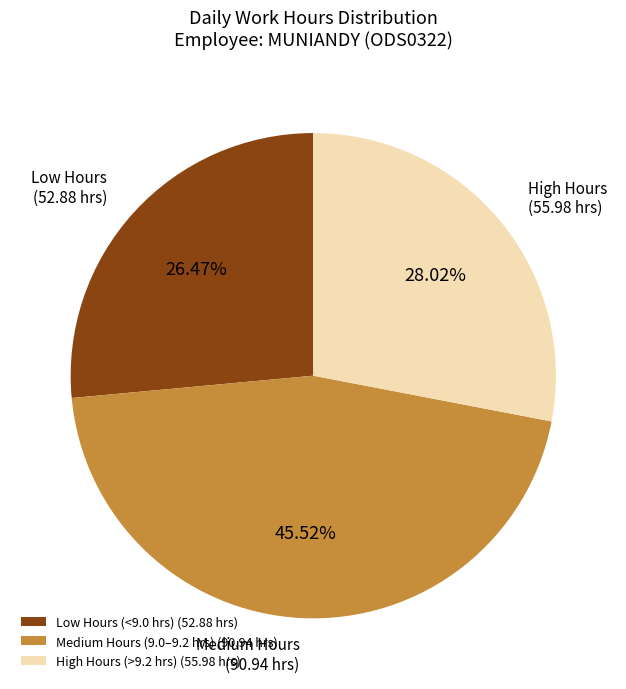

Rank the categories by value from highest to lowest.

Medium Hours (9.0–9.2 hrs) (90.94 hrs), High Hours (>9.2 hrs) (55.98 hrs), Low Hours (<9.0 hrs) (52.88 hrs)